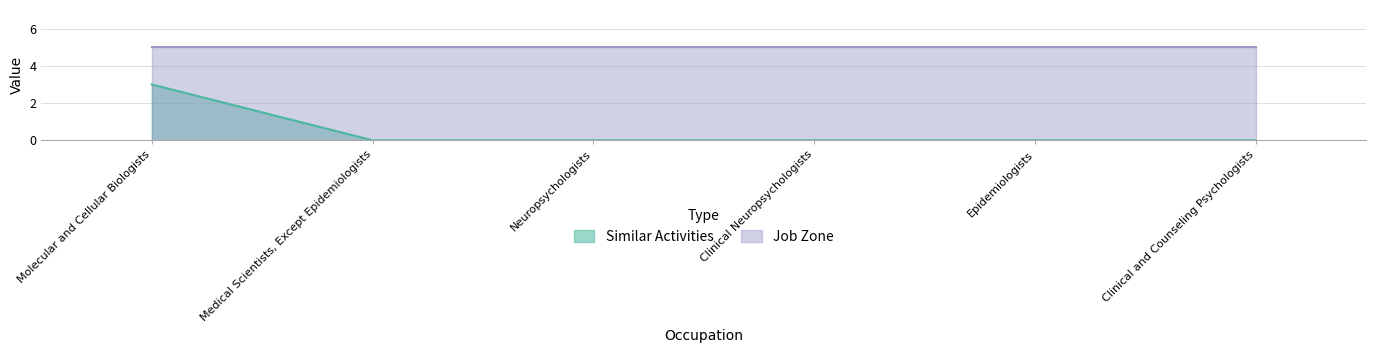

True or false: the data shows 1 at Medical Scientists, Except Epidemiologists.

False